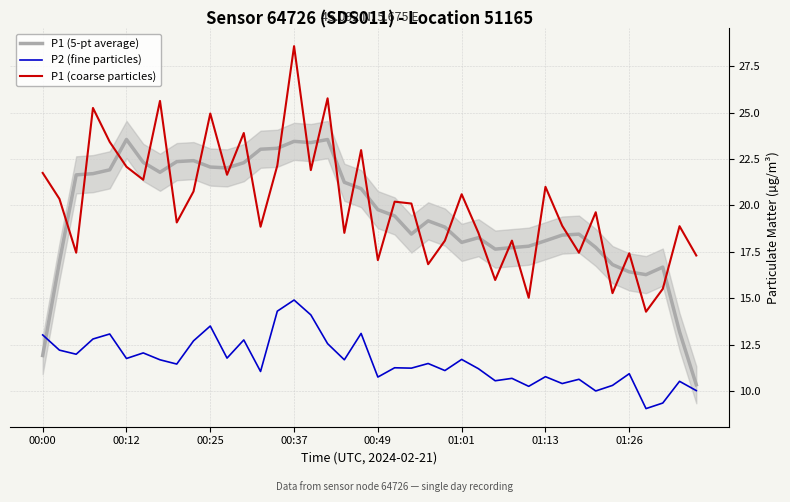

What is the sum of the P2 (fine particles) values at 00:37 and 01:13?

25.7